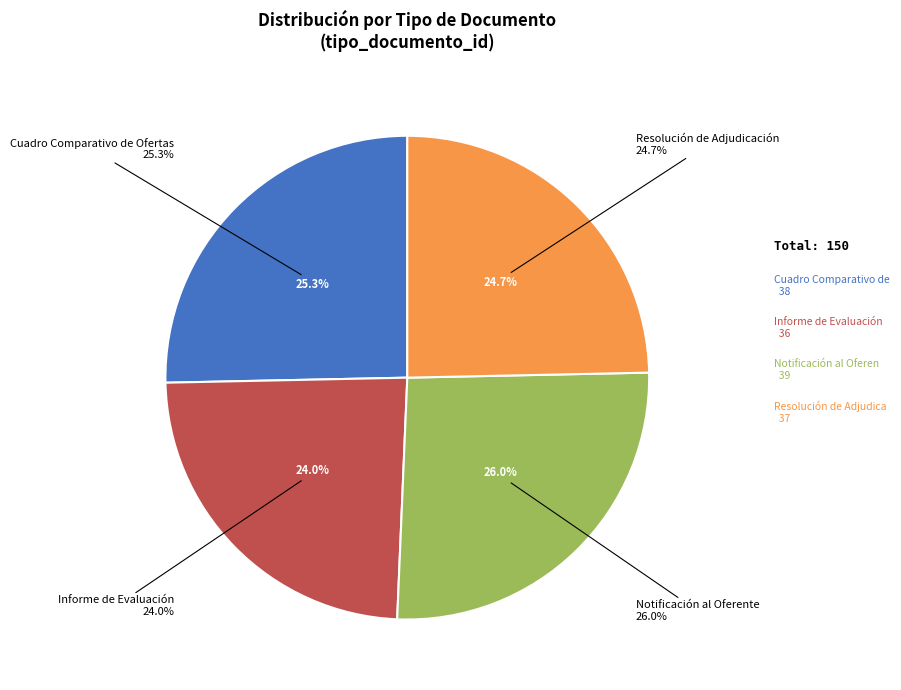

Rank the categories by value from highest to lowest.

Notificación al Oferente, Cuadro Comparativo de Ofertas, Resolución de Adjudicación, Informe de Evaluación